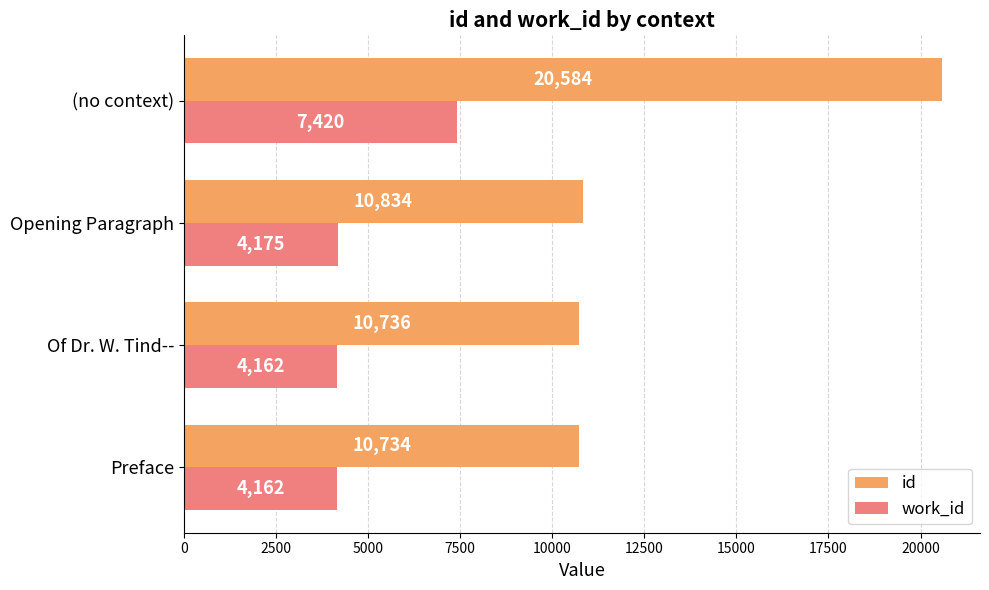

What are all the series names shown in the legend?

id, work_id